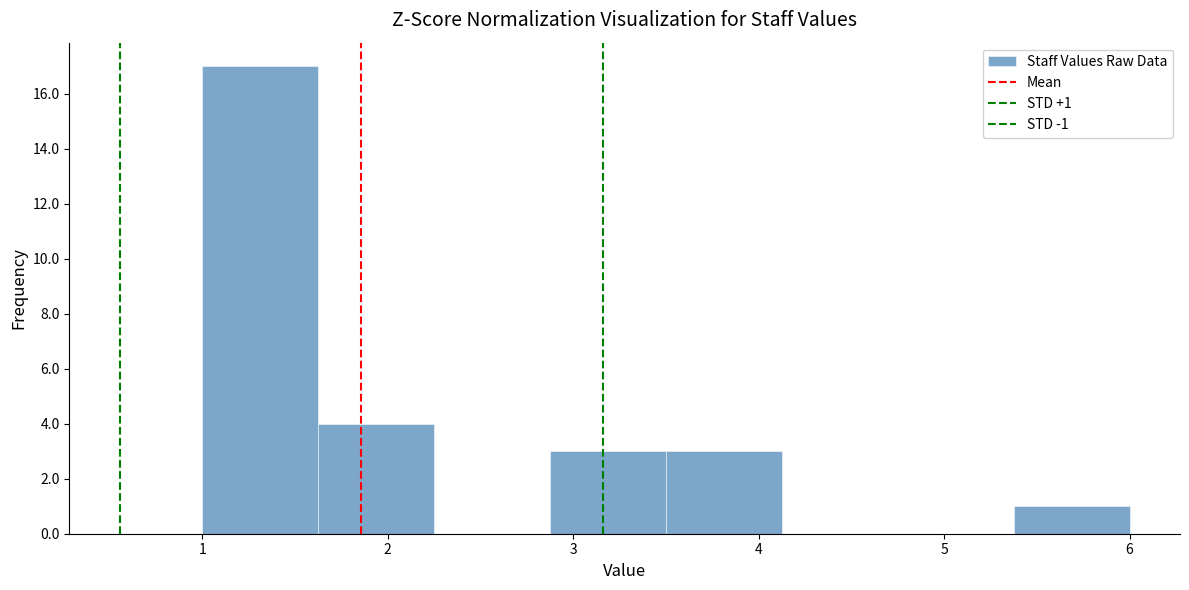

Over which range of the x-axis is the bar tallest?

1.0 to 1.6